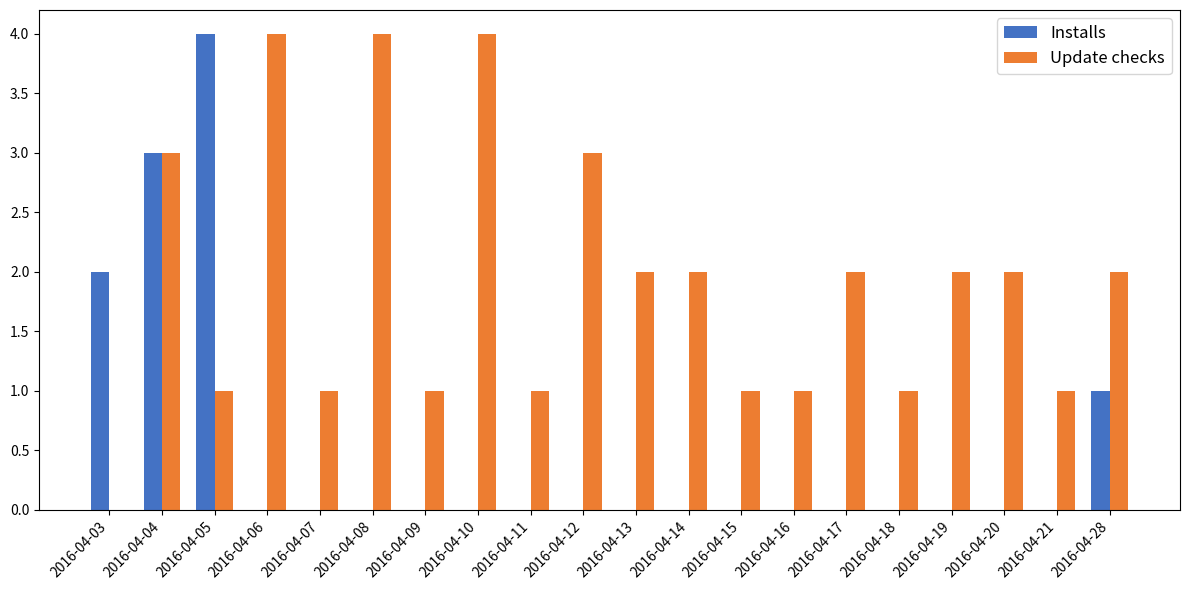

How many data points does each series have?

20